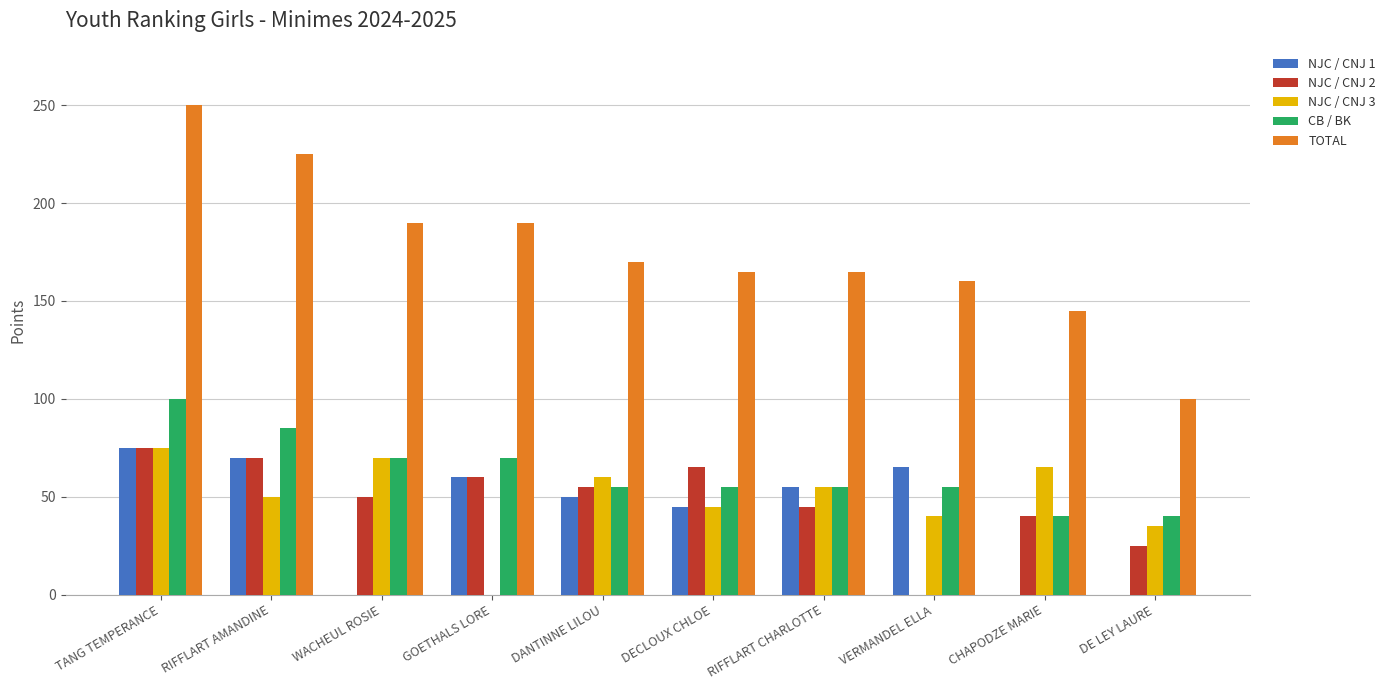

At which category is the sum across all series the highest?

TANG TEMPERANCE